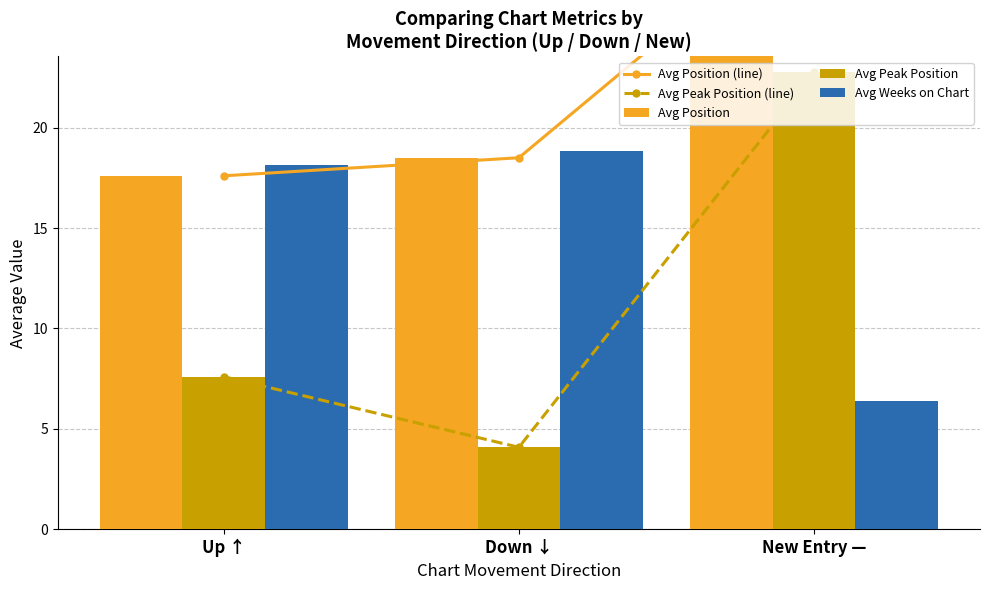

Reading left to right, what are all the values shown in this chart?

Avg Position (line): 17.6	18.5	30.8
Avg Peak Position (line): 7.6	4.1	22.8
Avg Position: 17.6	18.5	30.8
Avg Peak Position: 7.6	4.1	22.8
Avg Weeks on Chart: 18.1	18.8	6.4